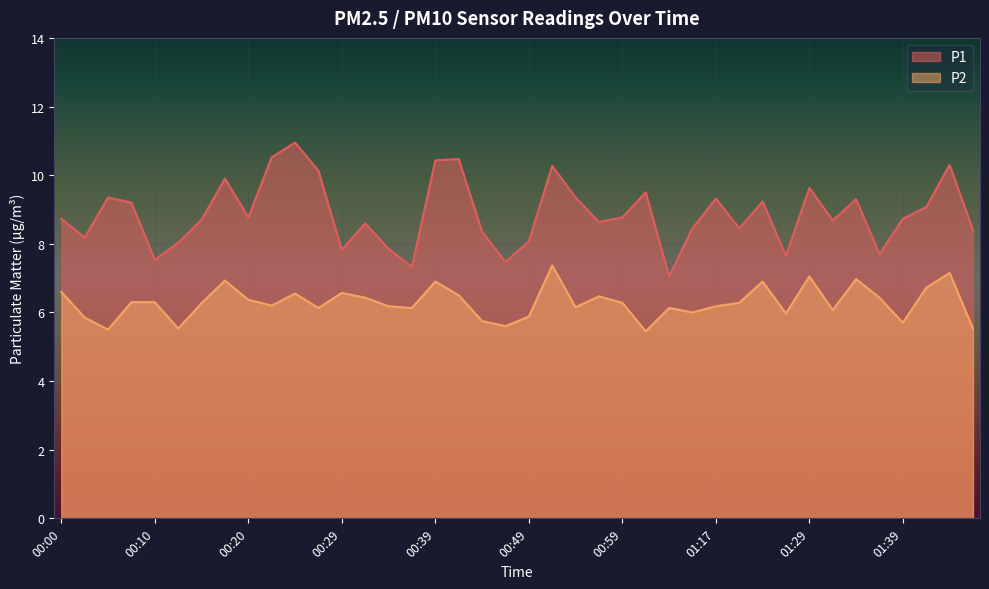

What is the approximate value of P2 at 00:34?

6.2